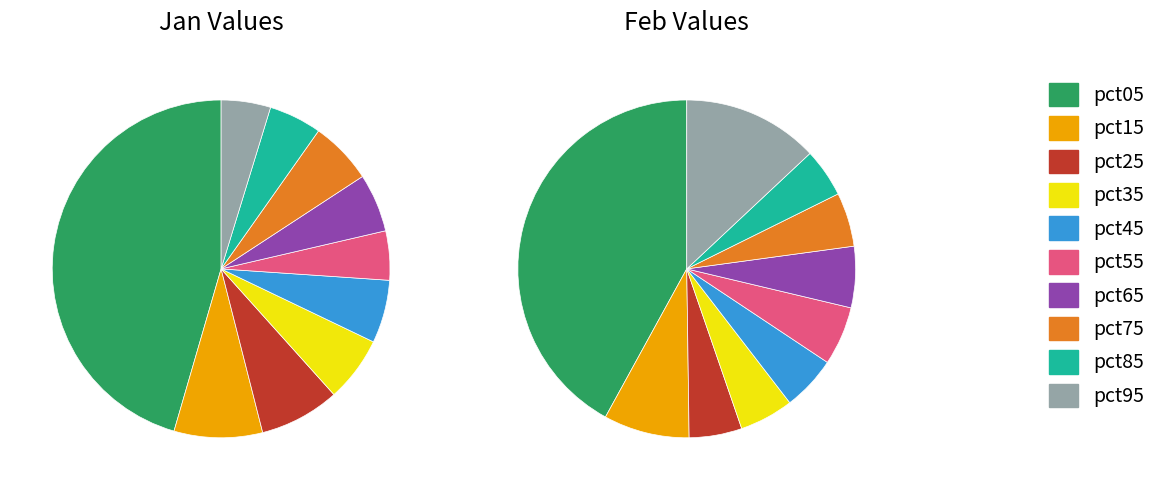

At 7, list the series in order from largest to smallest.

feb_values, jan_values